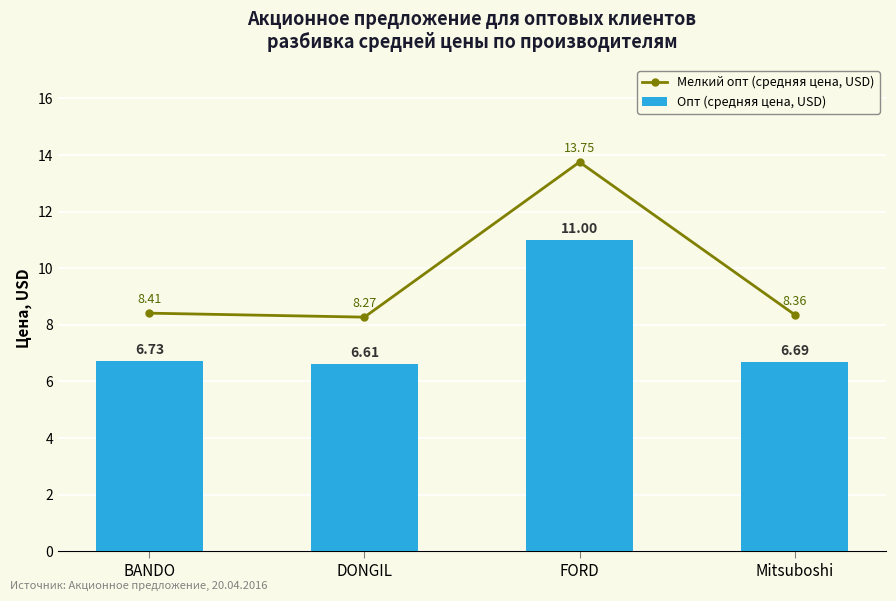

What is the difference between the highest and lowest values at FORD?

2.8